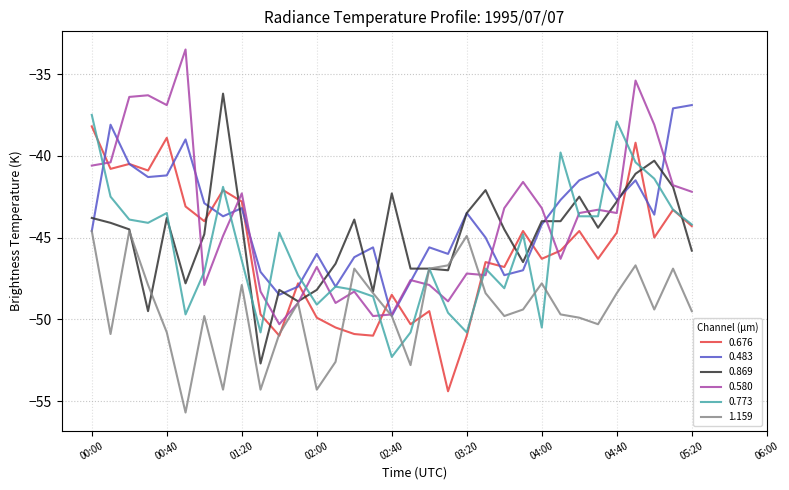

Which series ends up on top after the final intersection of 0.676 and 0.869?

0.676